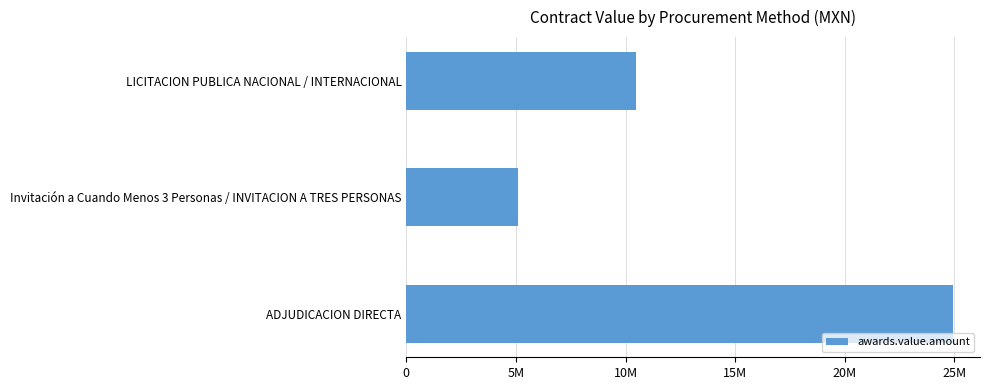

List the labels in order of value, largest first.

ADJUDICACION DIRECTA, LICITACION PUBLICA NACIONAL / INTERNACIONAL, Invitación a Cuando Menos 3 Personas / INVITACION A TRES PERSONAS